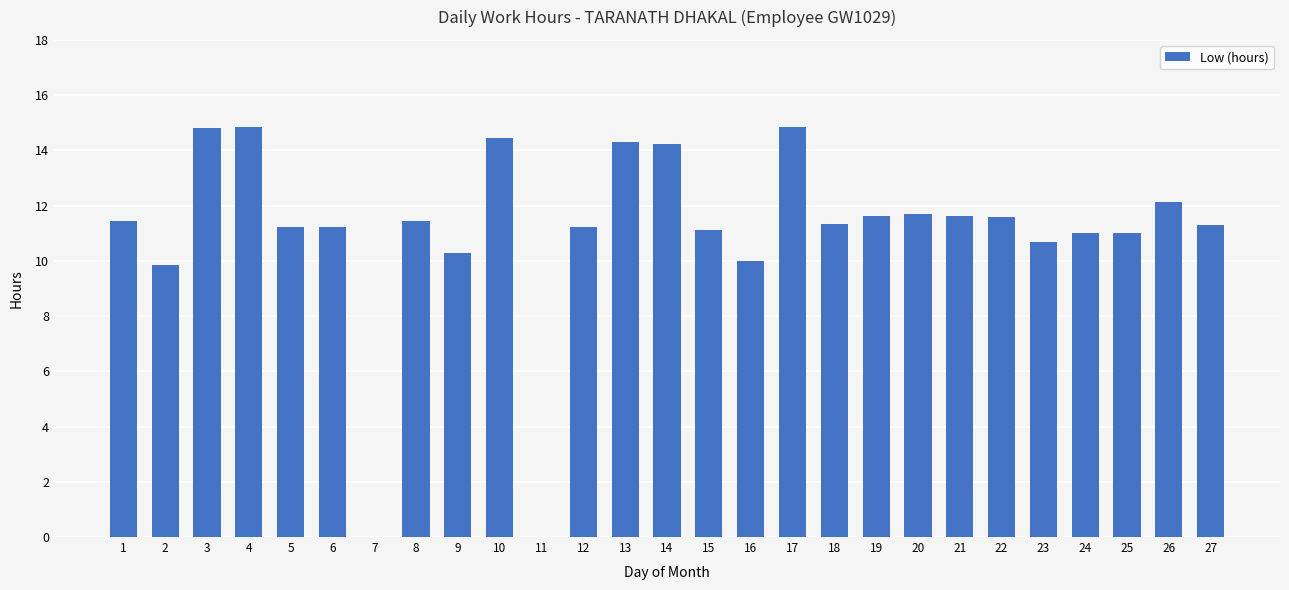

What is the change in value from 3 to 24?

-3.8